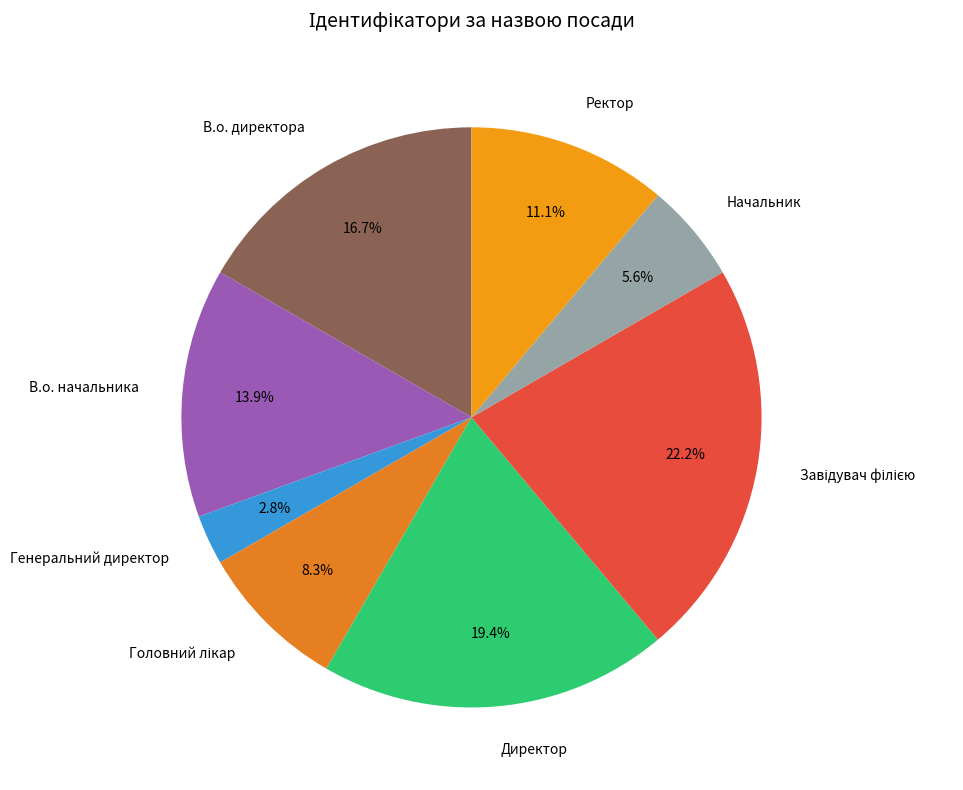

True or false: В.о. начальника accounts for 24% of the total.

False